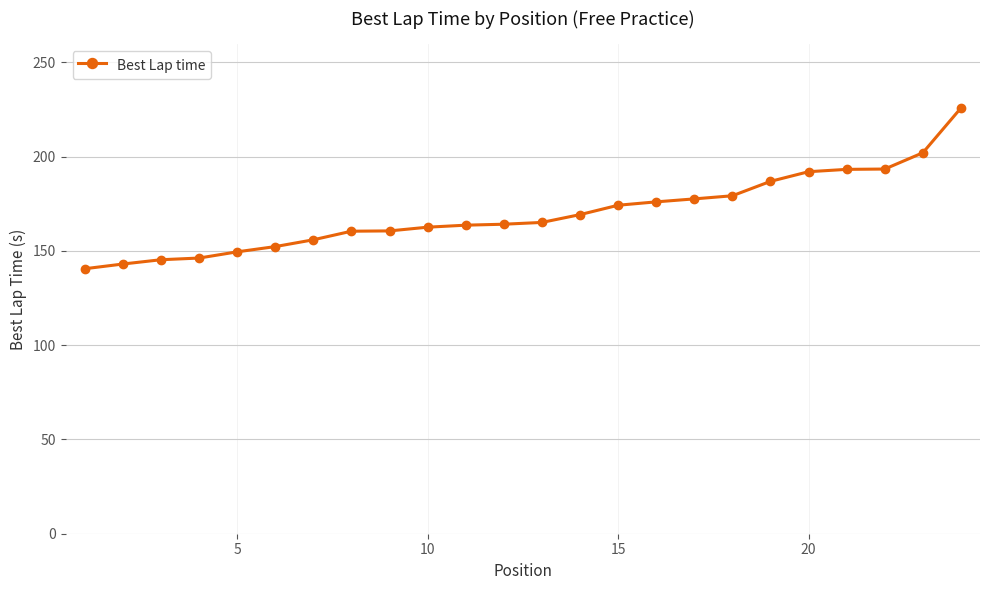

What is the greatest value displayed?

225.9